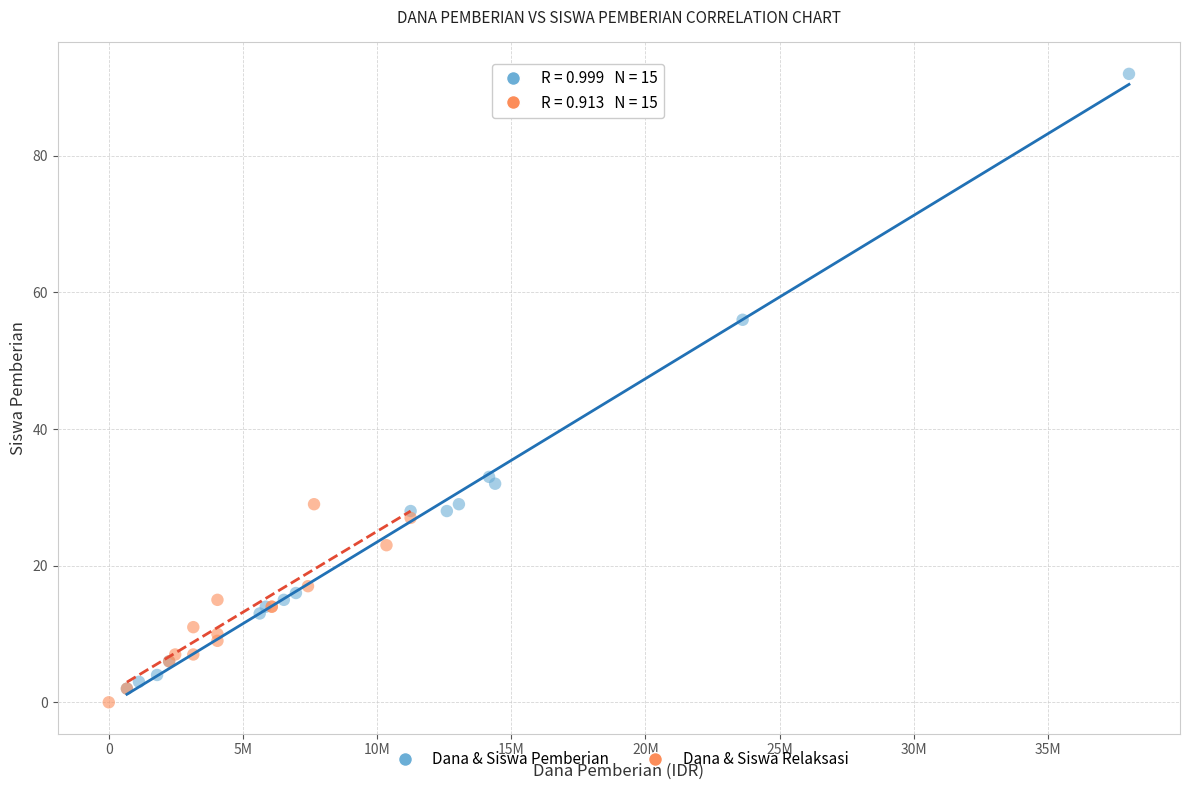

Which series contains the highest Y value?

Dana & Siswa Pemberian